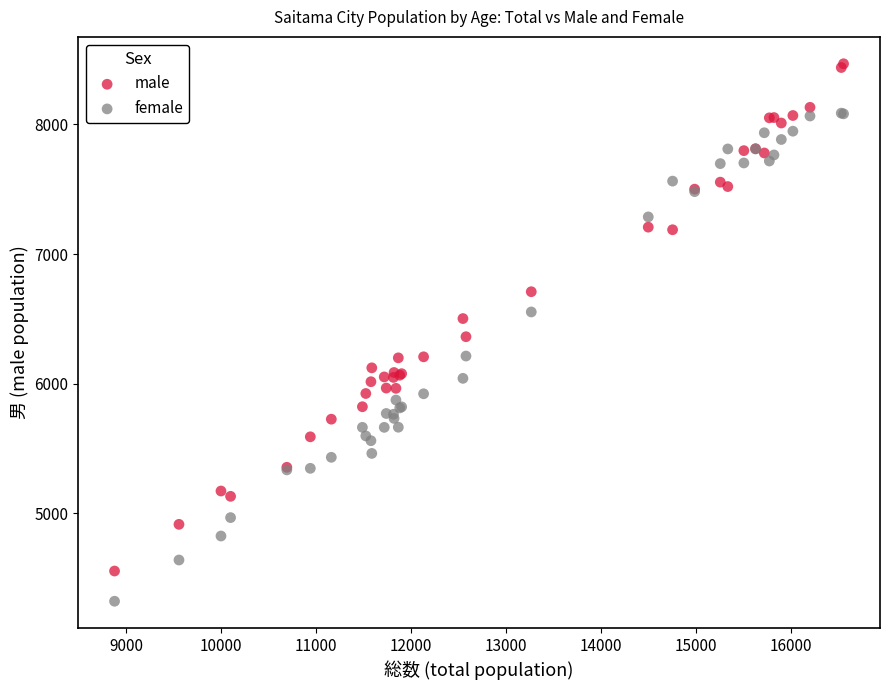

Which series reaches the maximum Y coordinate?

male